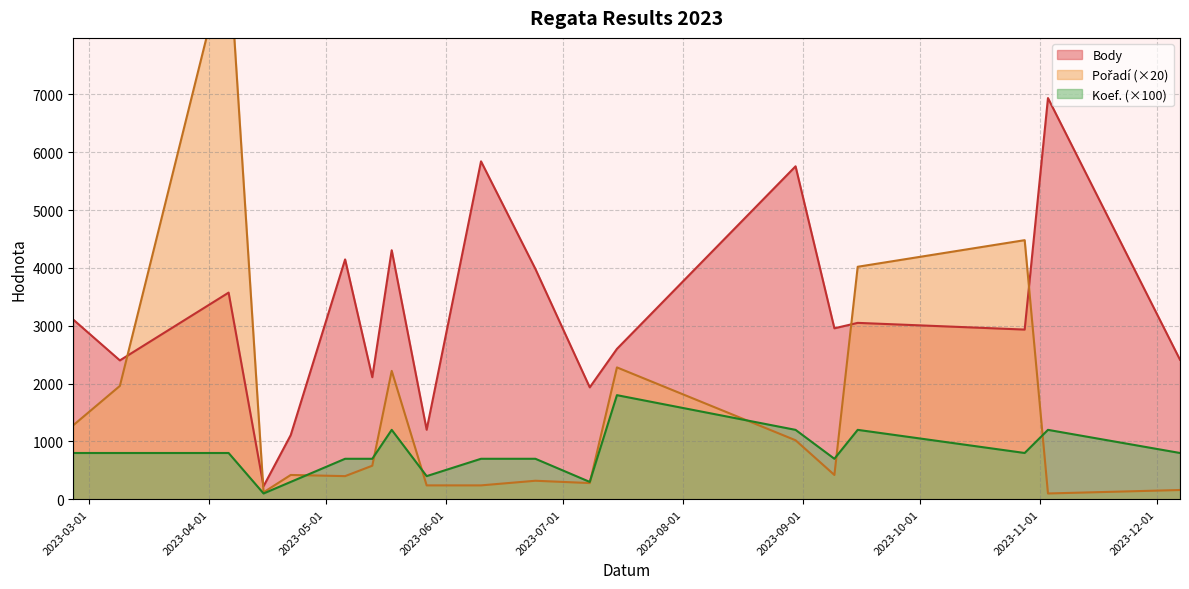

What is the average value of the Body series?

3189